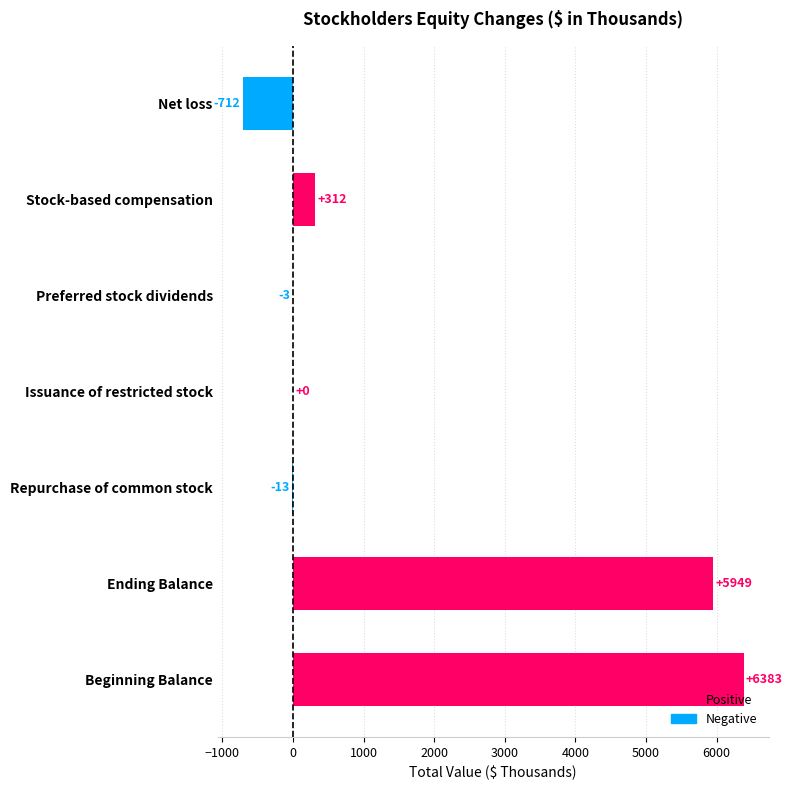

Between Preferred stock dividends and Issuance of restricted stock, which is larger?

Issuance of restricted stock